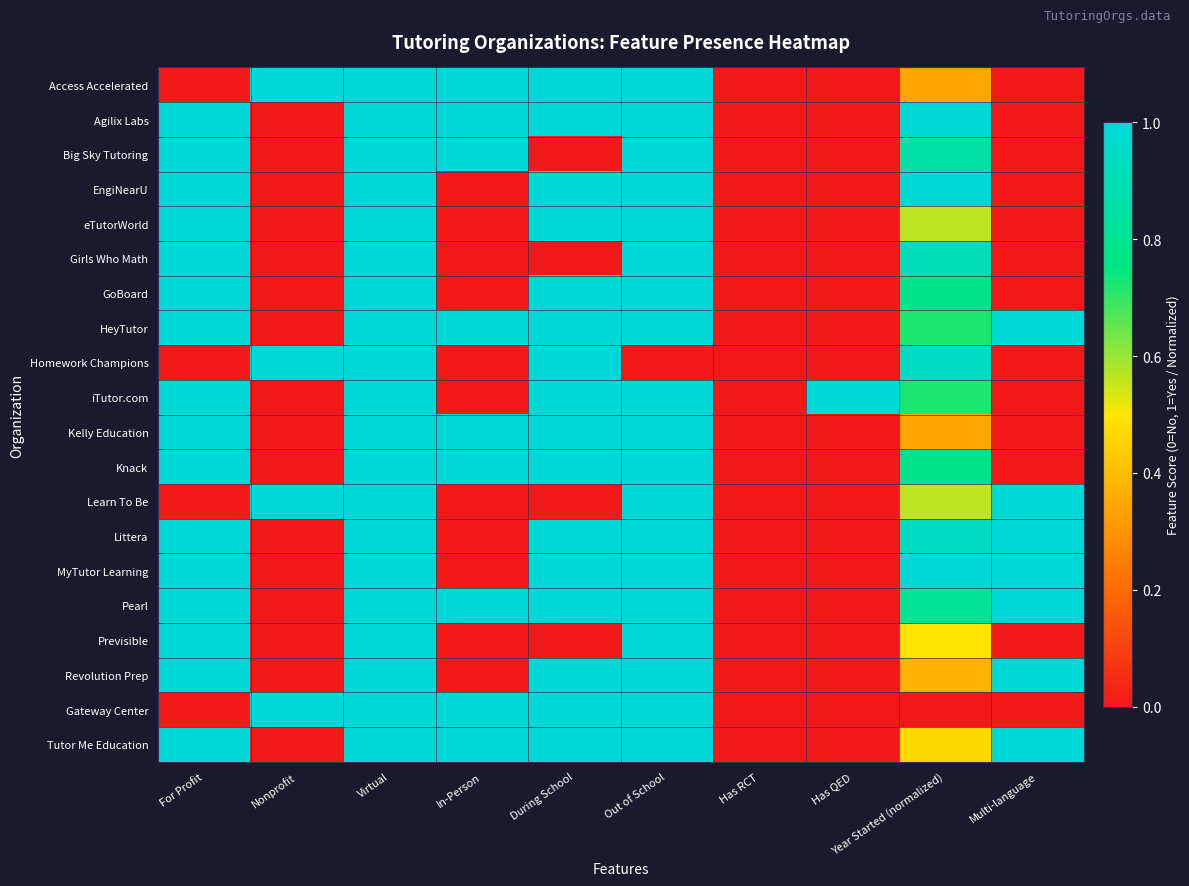

Reading left to right, list all the values displayed in this chart.

Access Accelerated: For Profit=0.0	Nonprofit=1.0	Virtual=1.0	In-Person=1.0	During School=1.0	Out of School=1.0	Has RCT=0.0	Has QED=0.0	Year Started (normalized)=0.3	Multi-language=0.0
Agilix Labs: For Profit=1.0	Nonprofit=0.0	Virtual=1.0	In-Person=1.0	During School=1.0	Out of School=1.0	Has RCT=0.0	Has QED=0.0	Year Started (normalized)=1.0	Multi-language=0.0
Big Sky Tutoring: For Profit=1.0	Nonprofit=0.0	Virtual=1.0	In-Person=1.0	During School=0.0	Out of School=1.0	Has RCT=0.0	Has QED=0.0	Year Started (normalized)=0.8	Multi-language=0.0
EngiNearU: For Profit=1.0	Nonprofit=0.0	Virtual=1.0	In-Person=0.0	During School=1.0	Out of School=1.0	Has RCT=0.0	Has QED=0.0	Year Started (normalized)=1.0	Multi-language=0.0
eTutorWorld: For Profit=1.0	Nonprofit=0.0	Virtual=1.0	In-Person=0.0	During School=1.0	Out of School=1.0	Has RCT=0.0	Has QED=0.0	Year Started (normalized)=0.6	Multi-language=0.0
Girls Who Math: For Profit=1.0	Nonprofit=0.0	Virtual=1.0	In-Person=0.0	During School=0.0	Out of School=1.0	Has RCT=0.0	Has QED=0.0	Year Started (normalized)=0.9	Multi-language=0.0
GoBoard: For Profit=1.0	Nonprofit=0.0	Virtual=1.0	In-Person=0.0	During School=1.0	Out of School=1.0	Has RCT=0.0	Has QED=0.0	Year Started (normalized)=0.8	Multi-language=0.0
HeyTutor: For Profit=1.0	Nonprofit=0.0	Virtual=1.0	In-Person=1.0	During School=1.0	Out of School=1.0	Has RCT=0.0	Has QED=0.0	Year Started (normalized)=0.7	Multi-language=1.0
Homework Champions: For Profit=0.0	Nonprofit=1.0	Virtual=1.0	In-Person=0.0	During School=1.0	Out of School=0.0	Has RCT=0.0	Has QED=0.0	Year Started (normalized)=0.9	Multi-language=0.0
iTutor.com: For Profit=1.0	Nonprofit=0.0	Virtual=1.0	In-Person=0.0	During School=1.0	Out of School=1.0	Has RCT=0.0	Has QED=1.0	Year Started (normalized)=0.7	Multi-language=0.0
Kelly Education: For Profit=1.0	Nonprofit=0.0	Virtual=1.0	In-Person=1.0	During School=1.0	Out of School=1.0	Has RCT=0.0	Has QED=0.0	Year Started (normalized)=0.3	Multi-language=0.0
Knack: For Profit=1.0	Nonprofit=0.0	Virtual=1.0	In-Person=1.0	During School=1.0	Out of School=1.0	Has RCT=0.0	Has QED=0.0	Year Started (normalized)=0.8	Multi-language=0.0
Learn To Be: For Profit=0.0	Nonprofit=1.0	Virtual=1.0	In-Person=0.0	During School=0.0	Out of School=1.0	Has RCT=0.0	Has QED=0.0	Year Started (normalized)=0.6	Multi-language=1.0
Littera: For Profit=1.0	Nonprofit=0.0	Virtual=1.0	In-Person=0.0	During School=1.0	Out of School=1.0	Has RCT=0.0	Has QED=0.0	Year Started (normalized)=0.9	Multi-language=1.0
MyTutor Learning: For Profit=1.0	Nonprofit=0.0	Virtual=1.0	In-Person=0.0	During School=1.0	Out of School=1.0	Has RCT=0.0	Has QED=0.0	Year Started (normalized)=1.0	Multi-language=1.0
Pearl: For Profit=1.0	Nonprofit=0.0	Virtual=1.0	In-Person=1.0	During School=1.0	Out of School=1.0	Has RCT=0.0	Has QED=0.0	Year Started (normalized)=0.8	Multi-language=1.0
Previsible: For Profit=1.0	Nonprofit=0.0	Virtual=1.0	In-Person=0.0	During School=0.0	Out of School=1.0	Has RCT=0.0	Has QED=0.0	Year Started (normalized)=0.5	Multi-language=0.0
Revolution Prep: For Profit=1.0	Nonprofit=0.0	Virtual=1.0	In-Person=0.0	During School=1.0	Out of School=1.0	Has RCT=0.0	Has QED=0.0	Year Started (normalized)=0.4	Multi-language=1.0
Gateway Center: For Profit=0.0	Nonprofit=1.0	Virtual=1.0	In-Person=1.0	During School=1.0	Out of School=1.0	Has RCT=0.0	Has QED=0.0	Year Started (normalized)=0.0	Multi-language=0.0
Tutor Me Education: For Profit=1.0	Nonprofit=0.0	Virtual=1.0	In-Person=1.0	During School=1.0	Out of School=1.0	Has RCT=0.0	Has QED=0.0	Year Started (normalized)=0.5	Multi-language=1.0